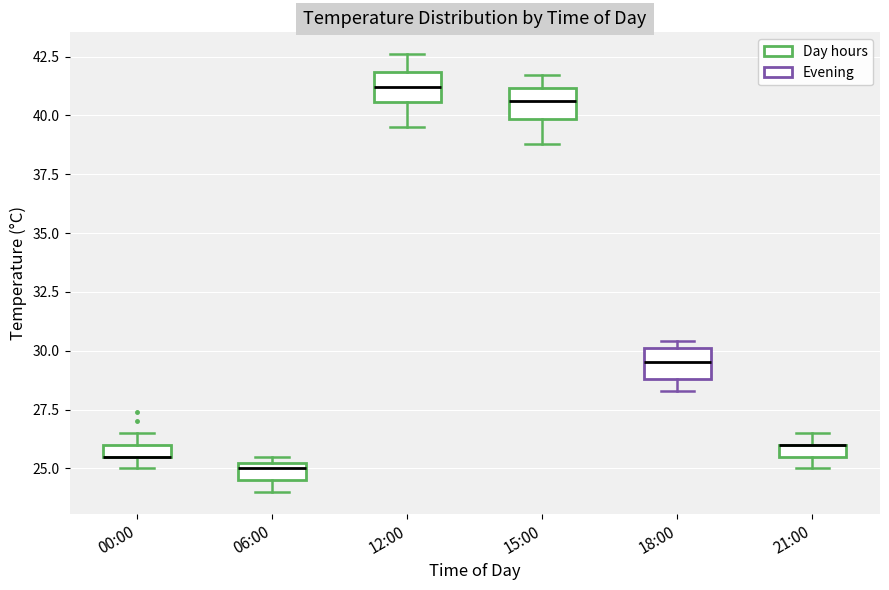

Where is the lower edge of the box for 06:00 on the y-axis? The values are not printed on the chart, so give them approximately, as read against the axis.

24.5